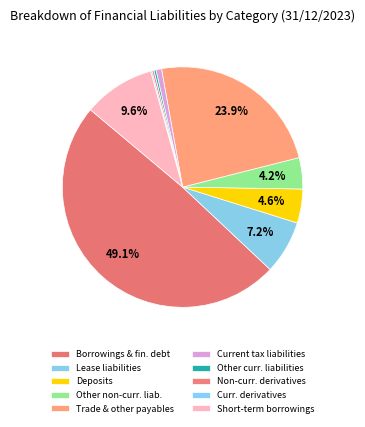

To the nearest percent, what percentage of the pie is Deposits?

5%